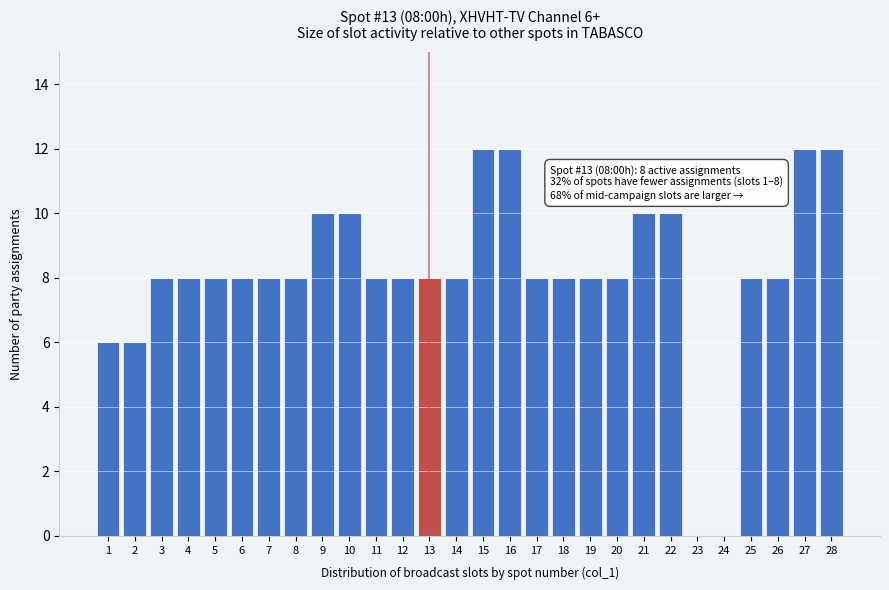

Reading right to left, what are all the values shown in this chart?

28=12	27=12	26=8	25=8	24=0	23=0	22=10	21=10	20=8	19=8	18=8	17=8	16=12	15=12	14=8	13=8	12=8	11=8	10=10	9=10	8=8	7=8	6=8	5=8	4=8	3=8	2=6	1=6